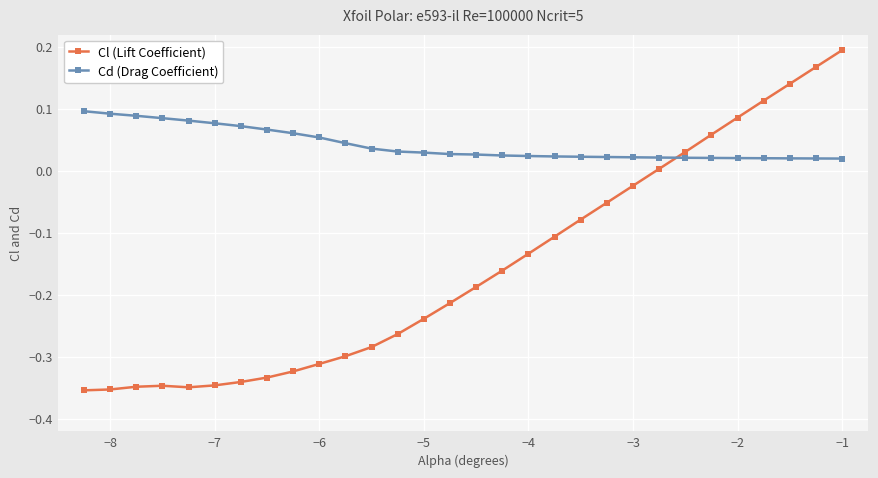

Rank the series by their maximum value, from lowest to highest.

Cd (Drag Coefficient), Cl (Lift Coefficient)